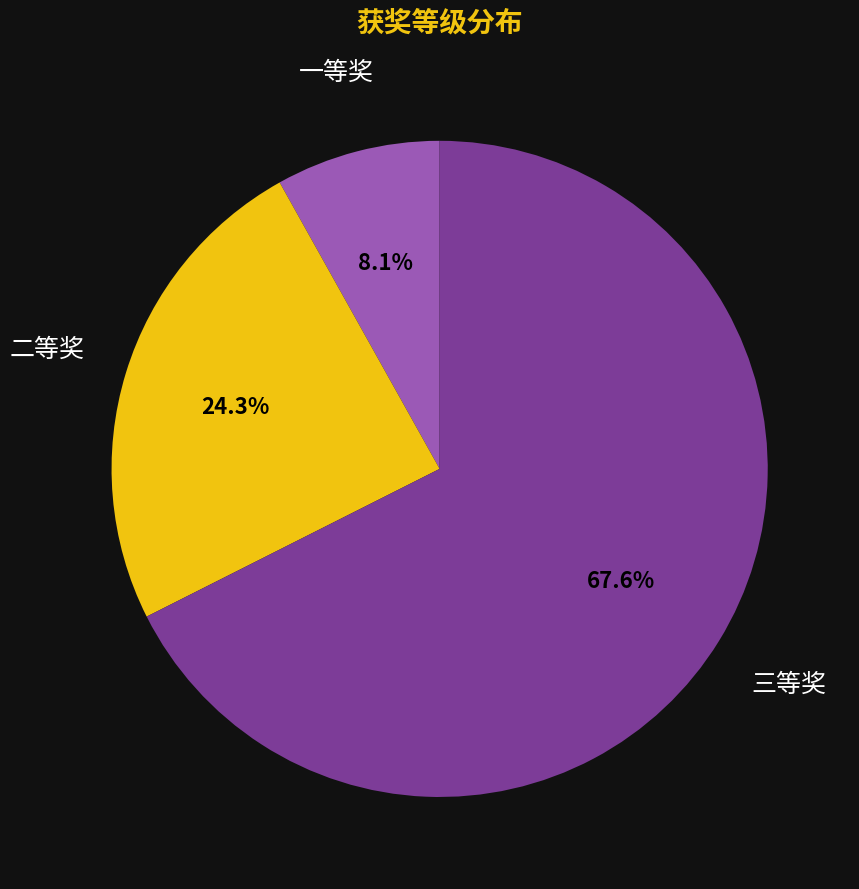

Combined, do 一等奖 and 三等奖 account for over 50%?

Yes